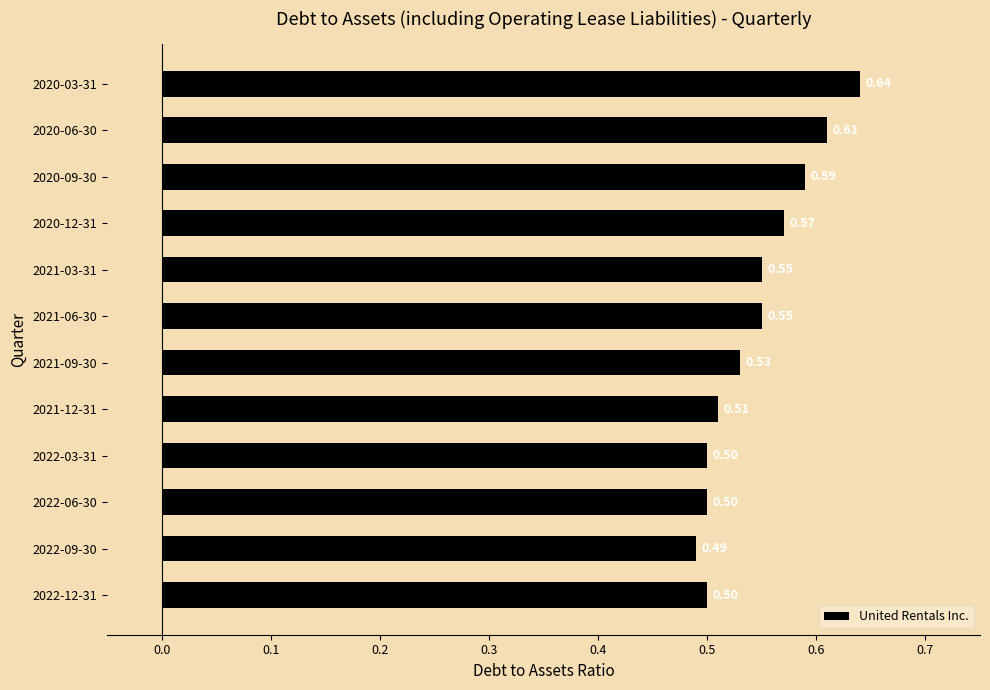

Which category has the highest value across all series?

2020-03-31